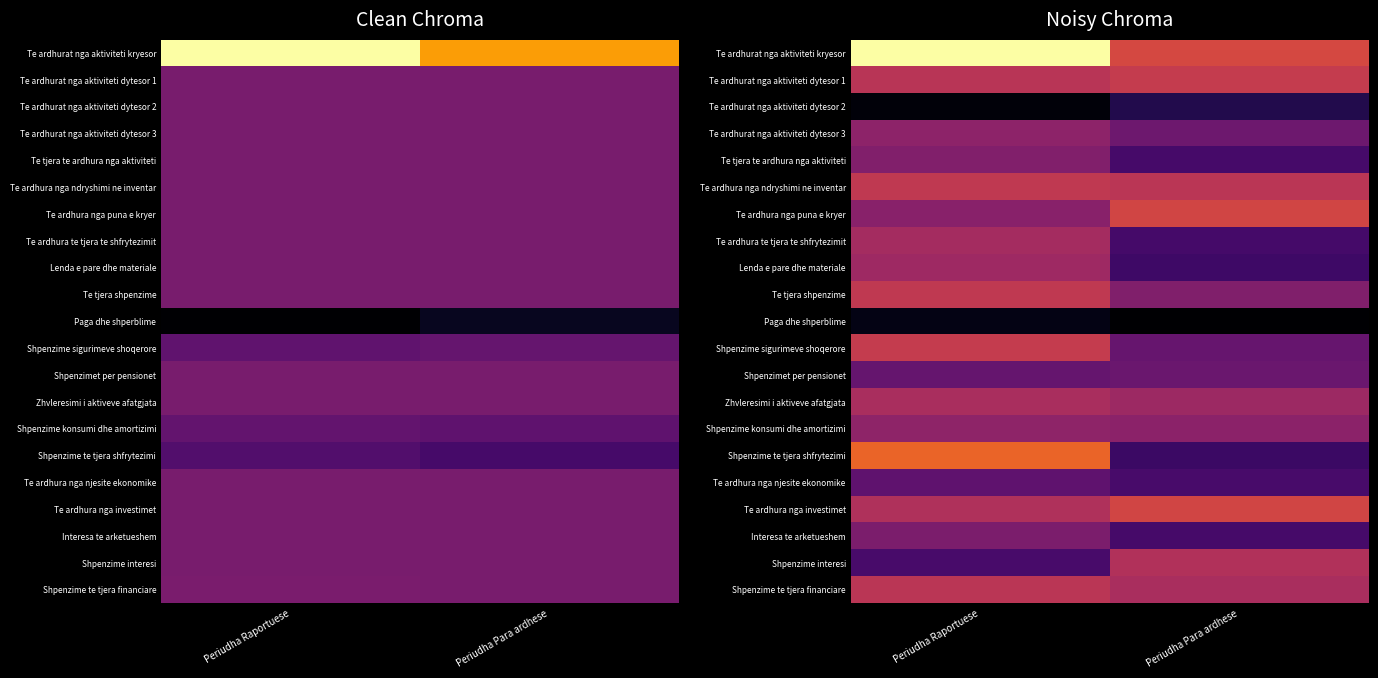

Which has a higher value, Periudha Raportuese or Periudha Para ardhese?

Periudha Raportuese